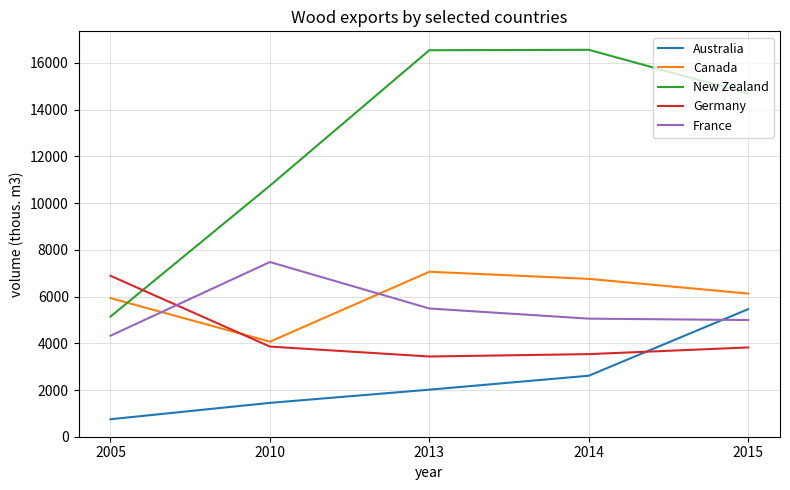

At 2015, list the series in order from smallest to largest.

Germany, France, Australia, Canada, New Zealand